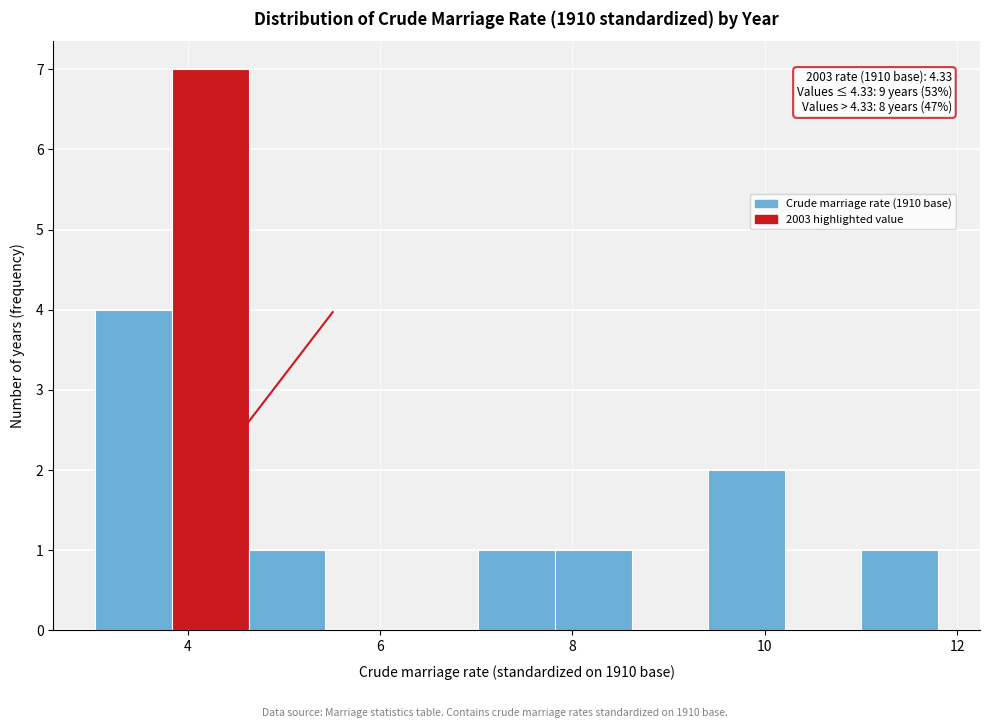

Around what value on the x-axis is the tallest bar? Give the approximate position of its centre, as read against the axis.

4.2